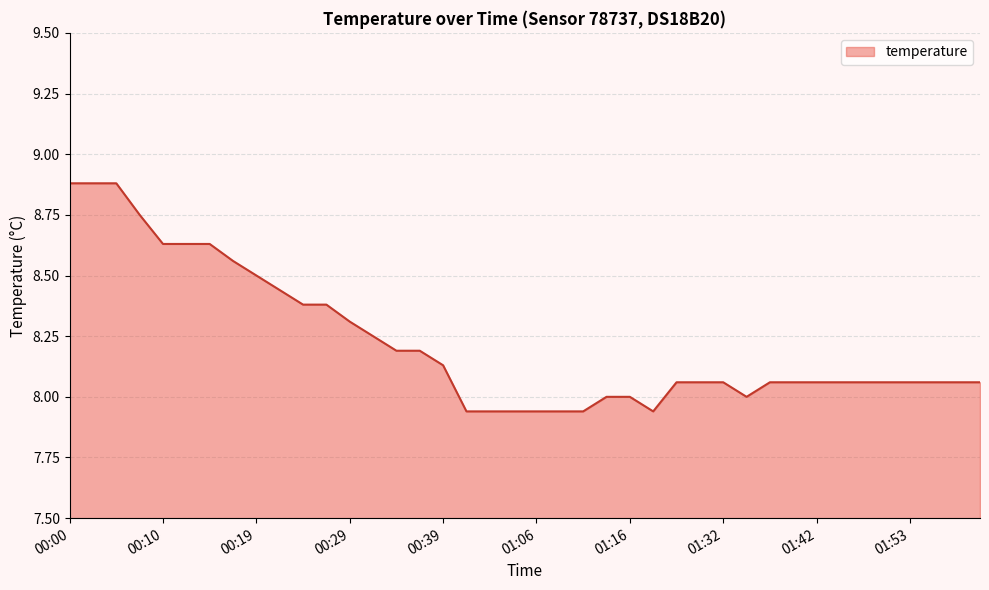

What is the difference between the maximum and minimum values?

0.9